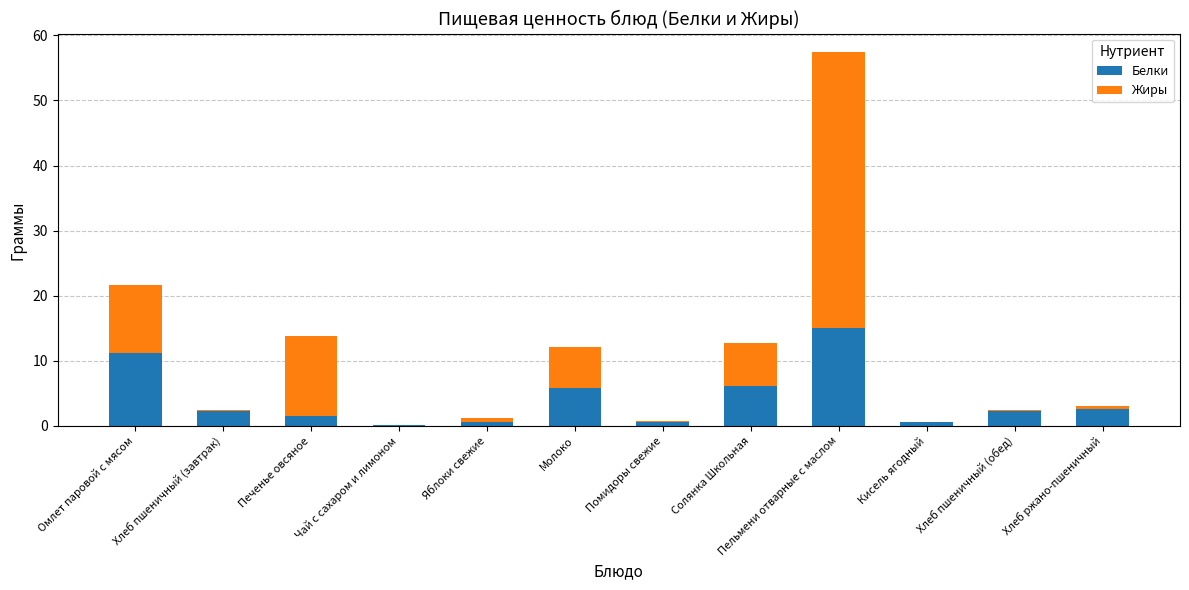

Is it true that Белки equals 15.0 at Пельмени отварные с маслом?

True